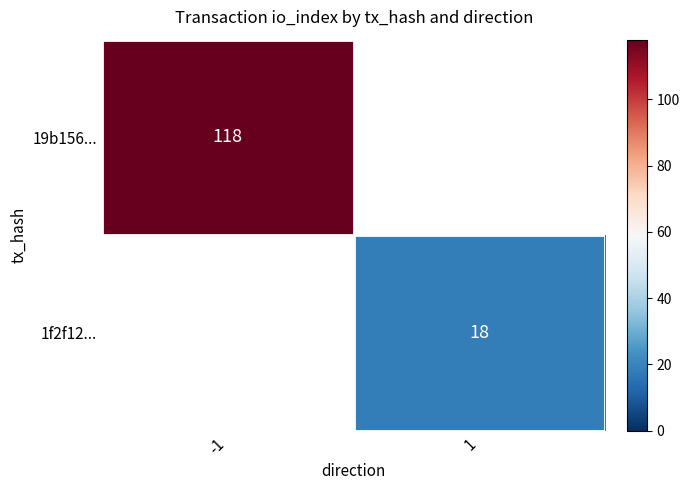

The 1f2f12... series shows 18 at 1. True or false?

True